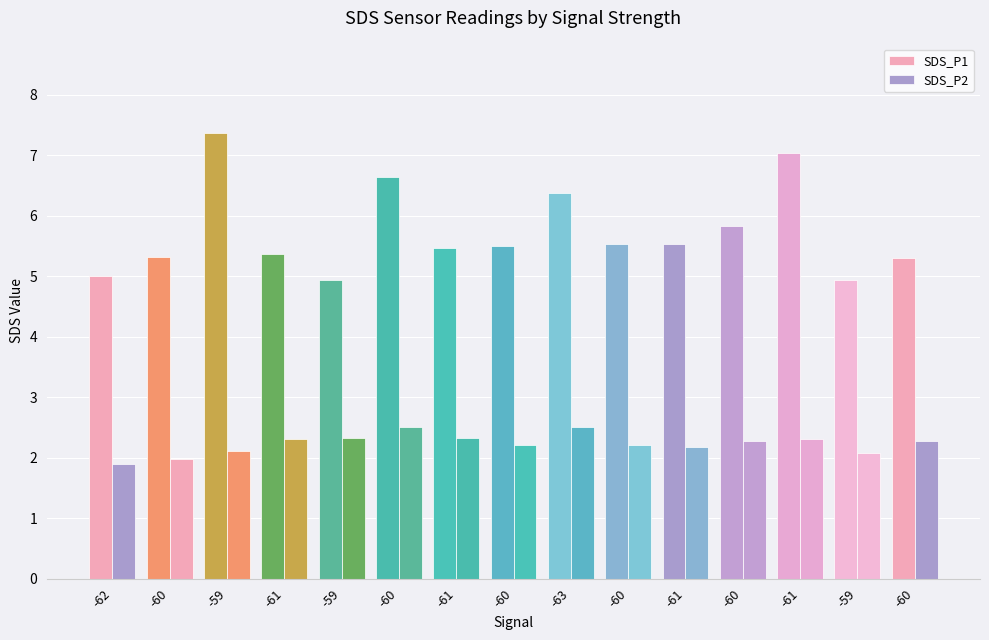

Does the chart contain any negative values?

No